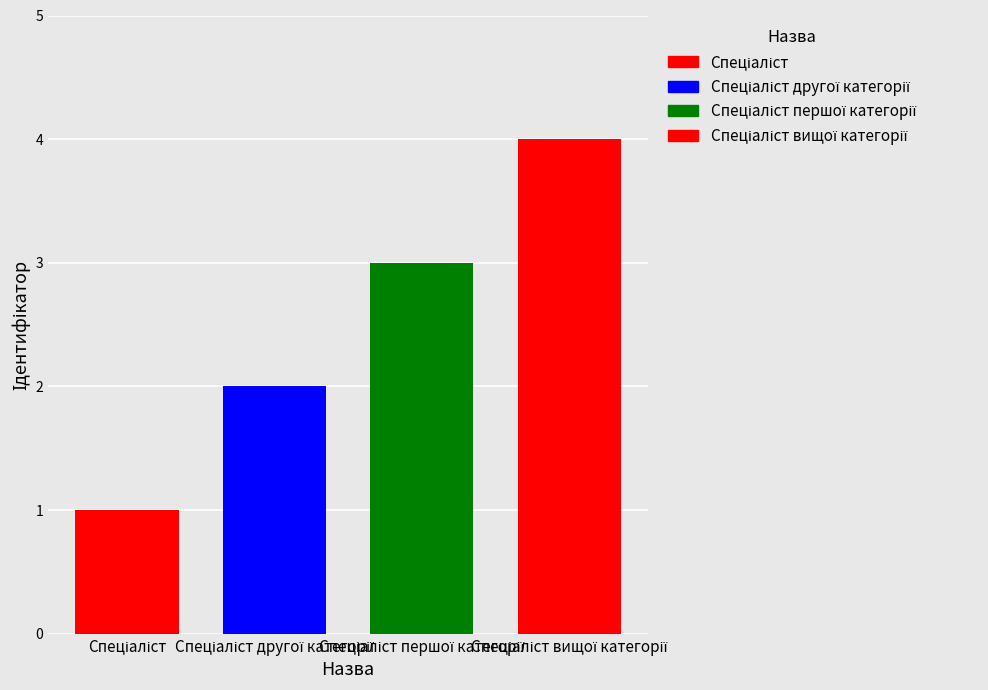

Count the number of data series in this chart.

4